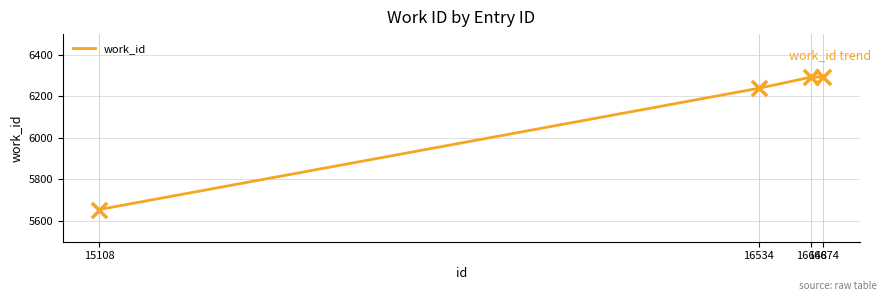

What is the ratio of the value at 16674 to the value at 16648?

1.0